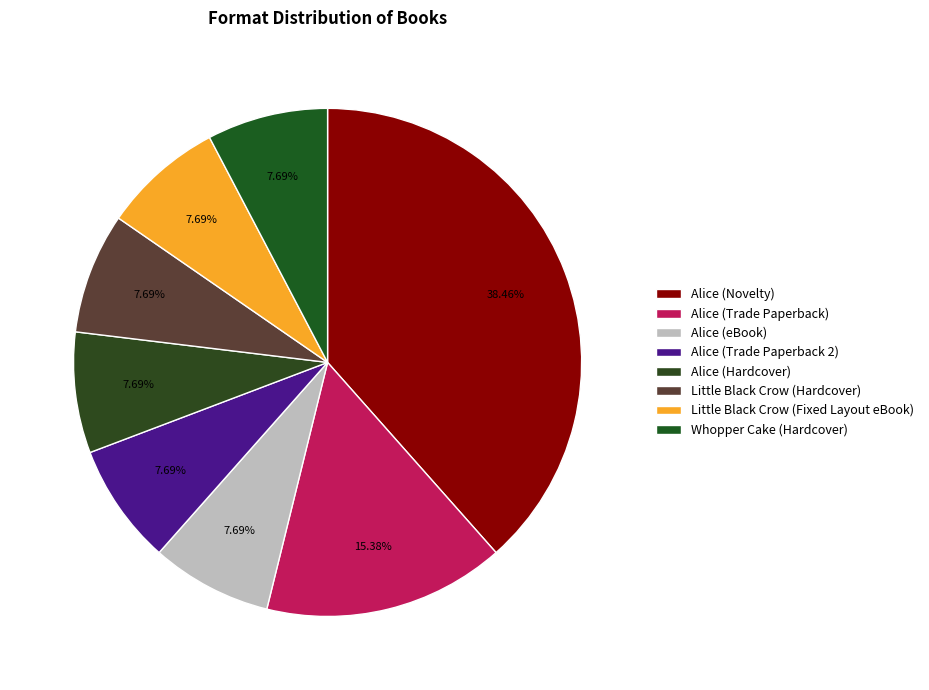

The Alice (Trade Paperback 2) slice represents 8% of the pie. True or false?

True